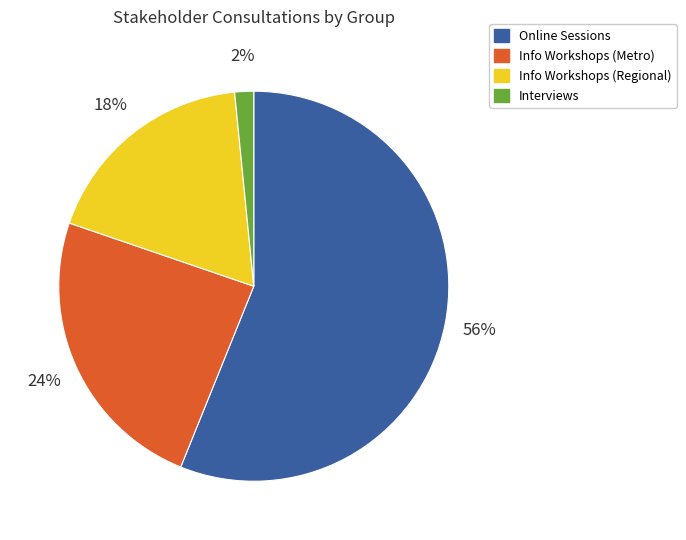

How many segments does this pie chart have?

4